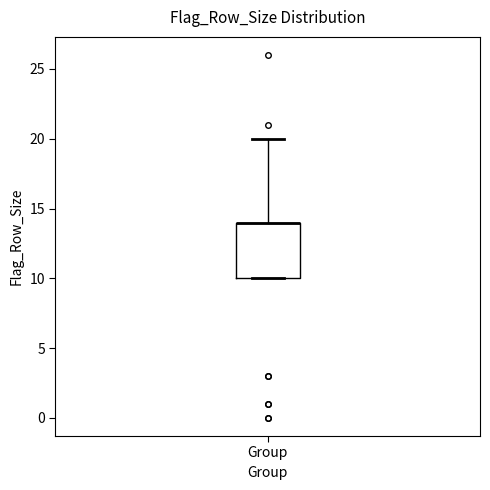

Where is the lower edge of the box for Group on the y-axis? The values are not printed on the chart, so give them approximately, as read against the axis.

10